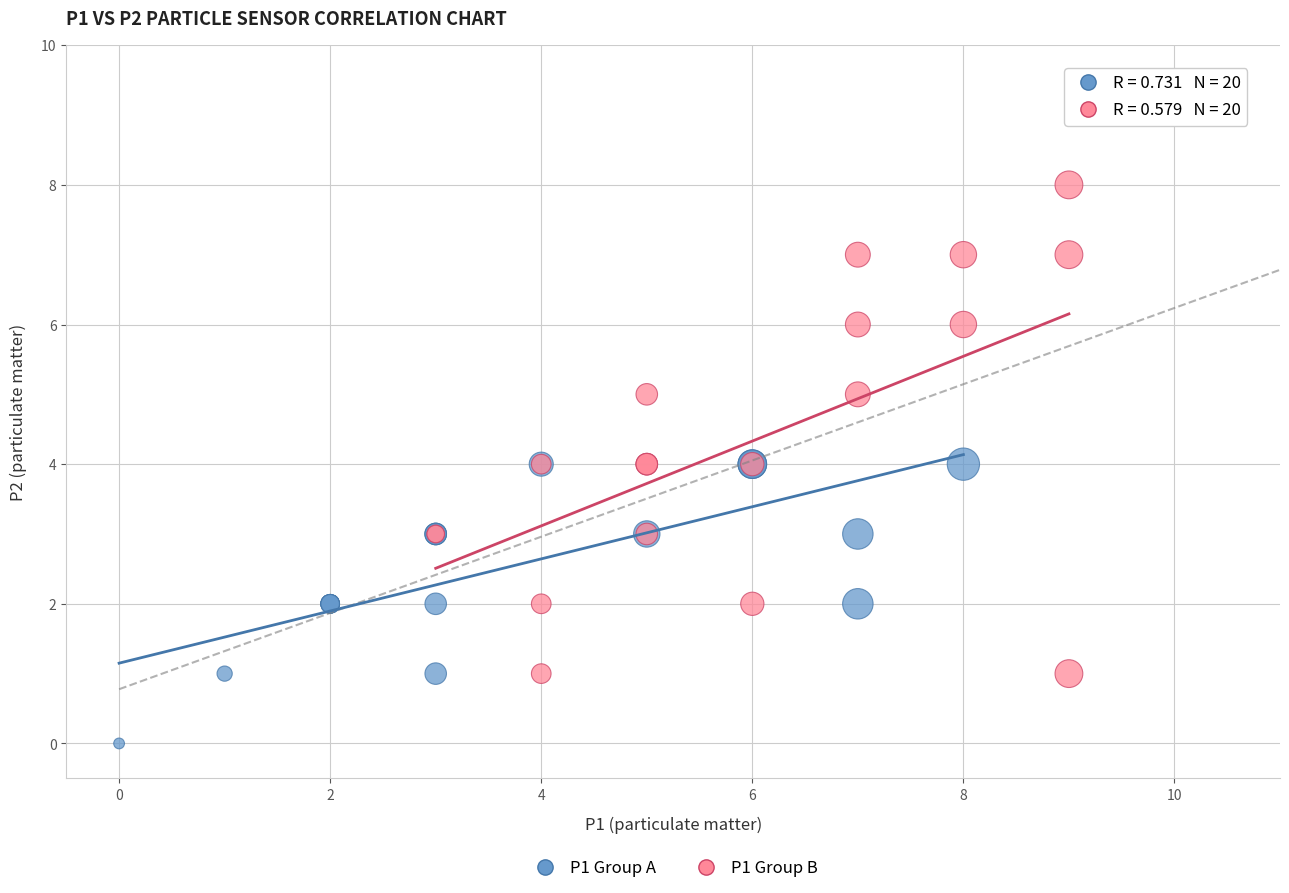

Which series contains the highest Y value?

P1 Group B